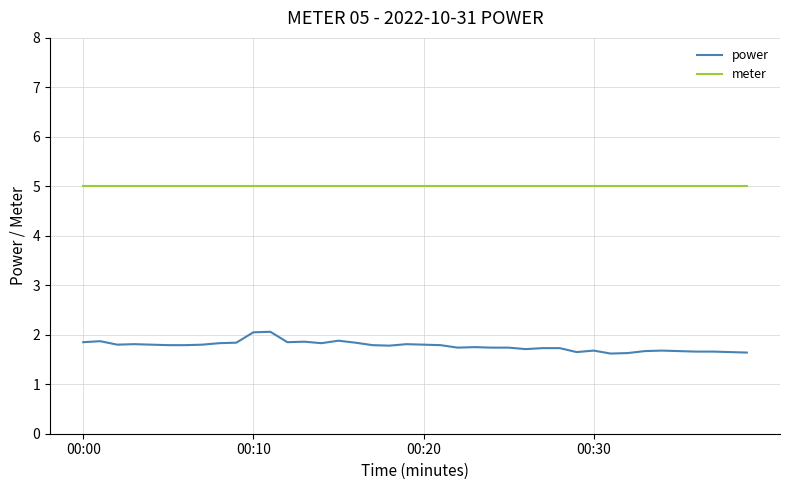

True or false: meter and power intersect in this chart.

False